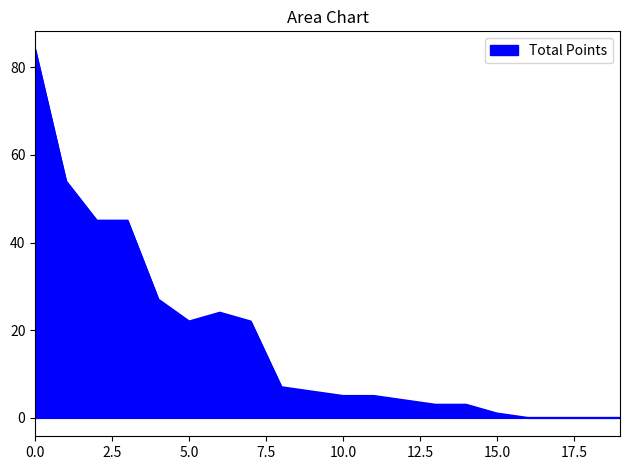

What is the maximum value shown in the chart?

84